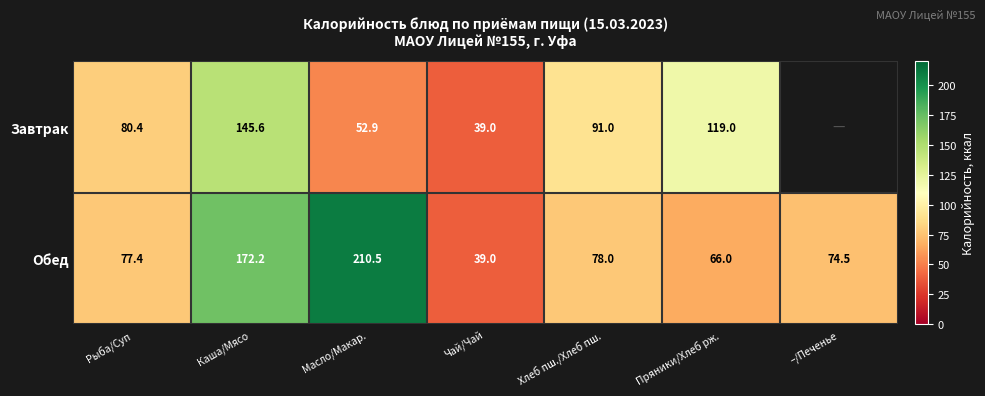

At which label does Обед first exceed 77?

Рыба/Суп